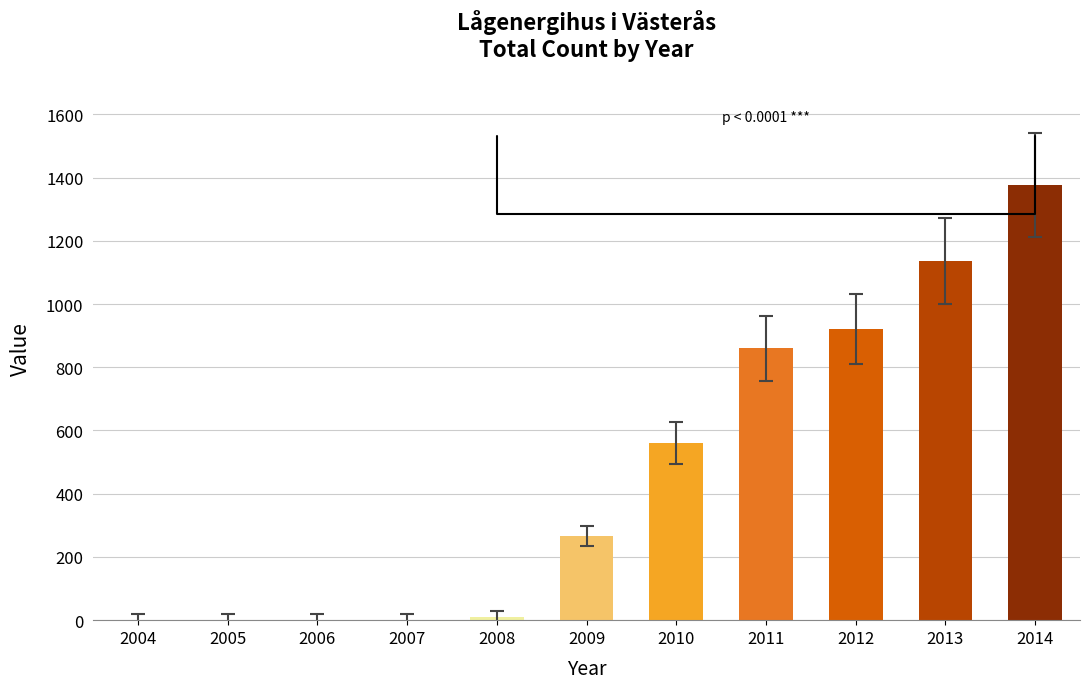

What is the sum of all values?

5127